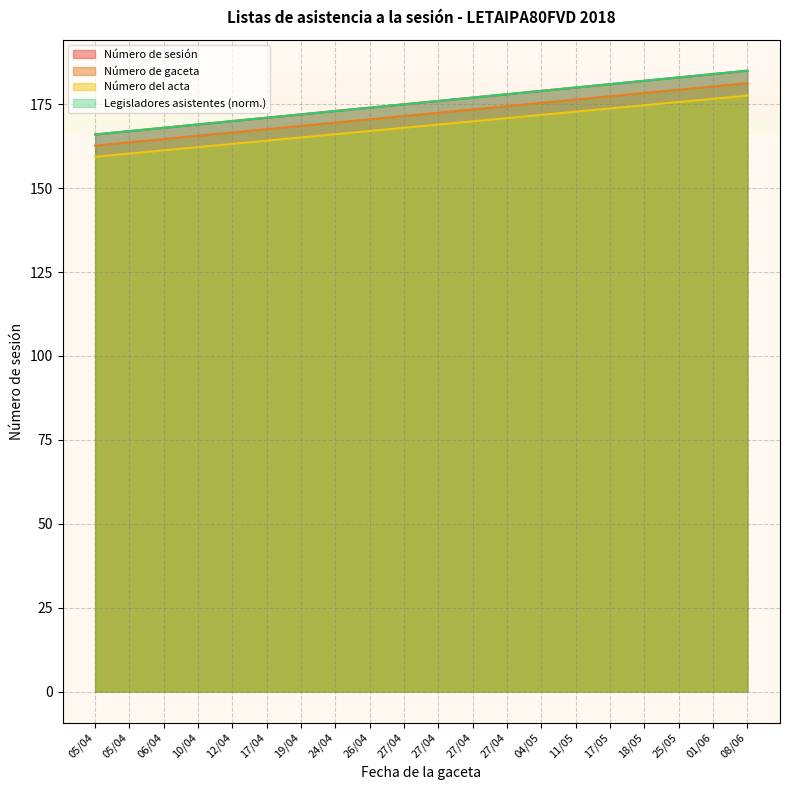

The Número de sesión series shows 111.0 at 17/05. True or false?

False